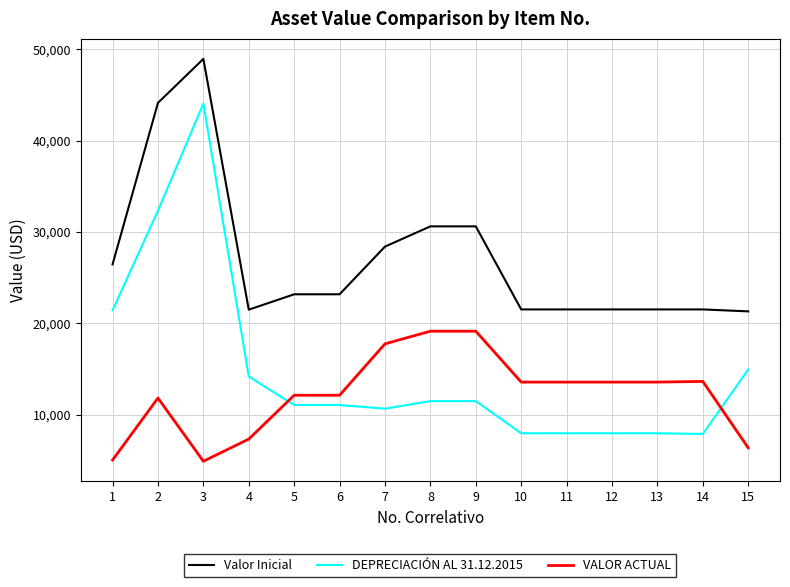

Which series has the widest spread of values?

DEPRECIACIÓN AL 31.12.2015